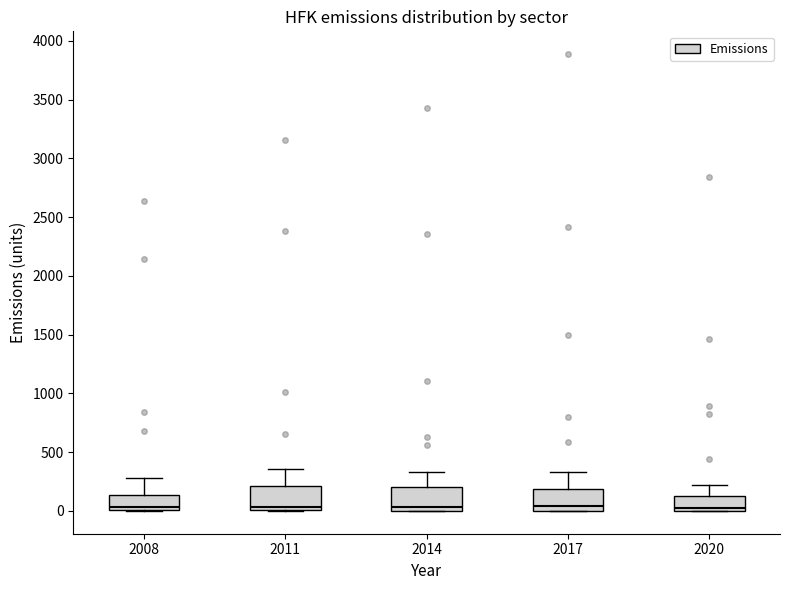

Reading left to right, transcribe this box plot: for each box, give where its median line is, the range the box spans, and where its two whiskers end, as read against the y-axis. The values are not printed on the chart, so give them approximately, as read against the axis.

2008: median 50, box 0 to 150, whiskers 0 to 300
2011: median 50, box 0 to 200, whiskers 0 to 350
2014: median 50, box 0 to 200, whiskers 0 to 350
2017: median 50, box 0 to 200, whiskers 0 to 350
2020: median 0 (just above the box's lower edge), box 0 to 100, whiskers 0 to 200